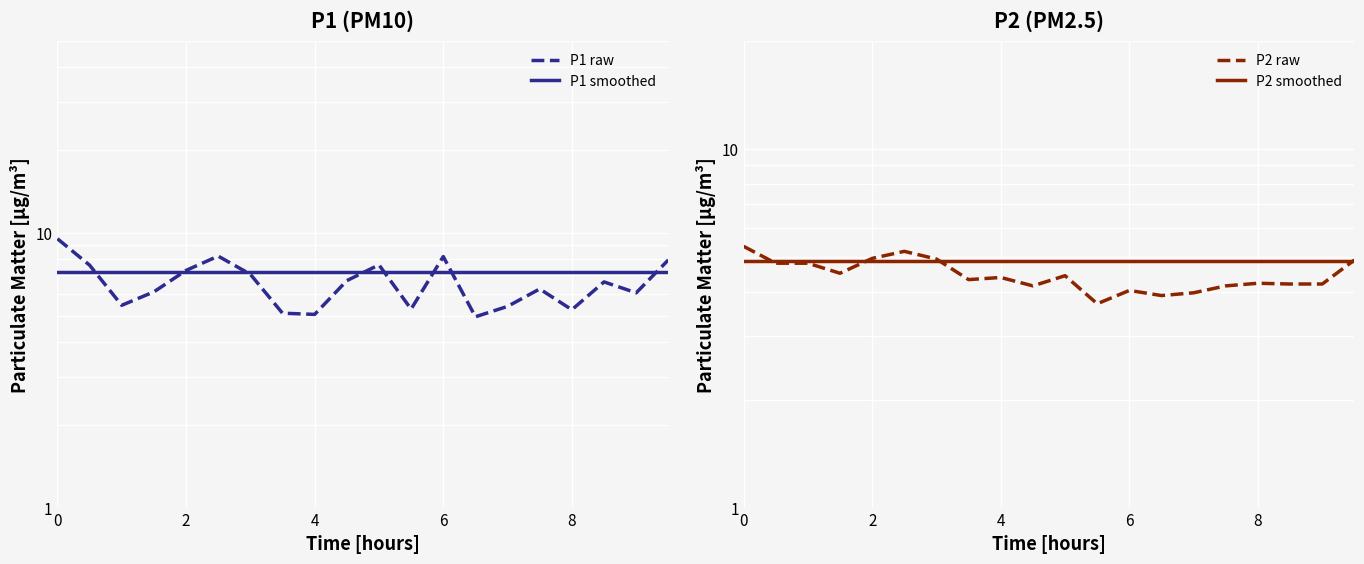

Which series has the largest range (max minus min)?

P1 raw